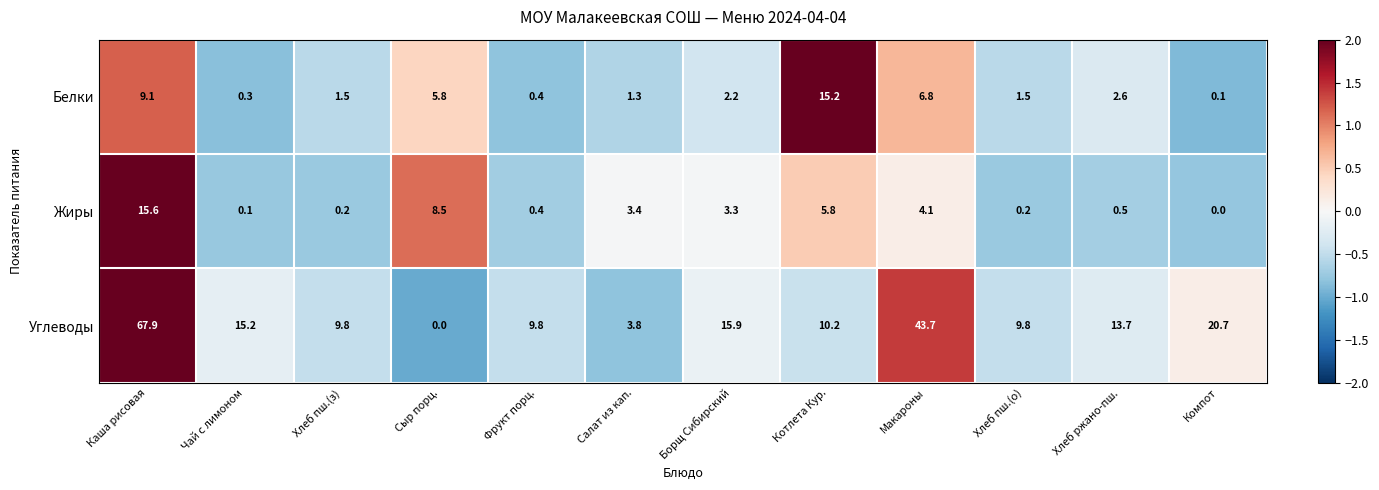

Which series has the largest range (max minus min)?

Углеводы